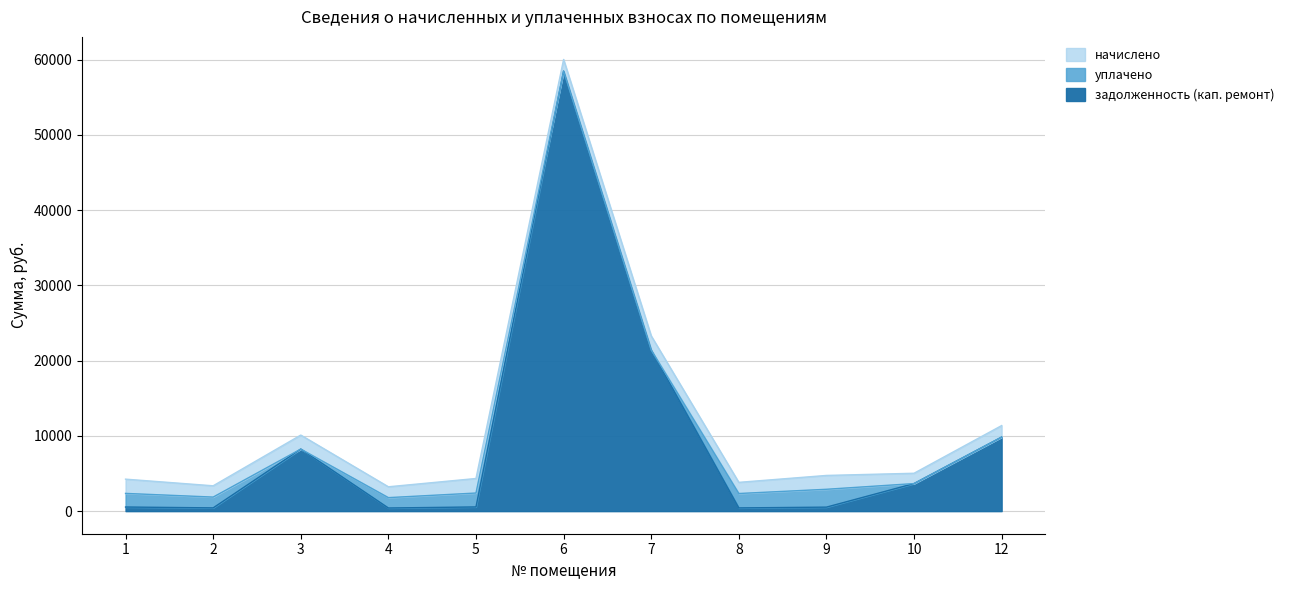

True or false: задолженность (кап. ремонт) has a value of 620.0 at 8.

False